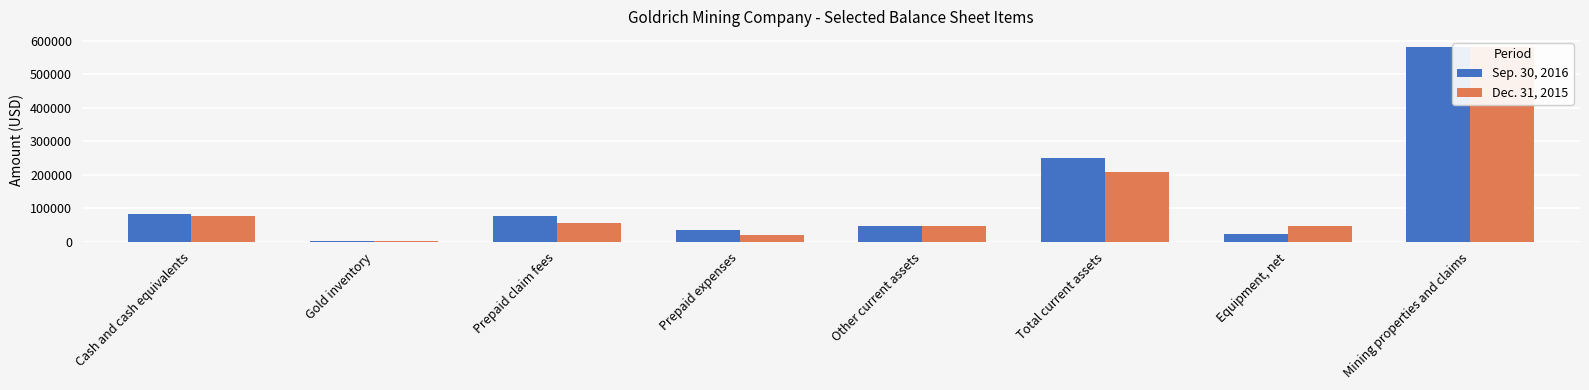

Reading left to right, extract all data points from this chart.

Sep. 30, 2016: Cash and cash equivalents=84994	Gold inventory=2433	Prepaid claim fees=77706	Prepaid expenses=36081	Other current assets=49176	Total current assets=250390	Equipment, net=24567	Mining properties and claims=582166
Dec. 31, 2015: Cash and cash equivalents=78609	Gold inventory=2433	Prepaid claim fees=55713	Prepaid expenses=21466	Other current assets=49176	Total current assets=207397	Equipment, net=47886	Mining properties and claims=582166